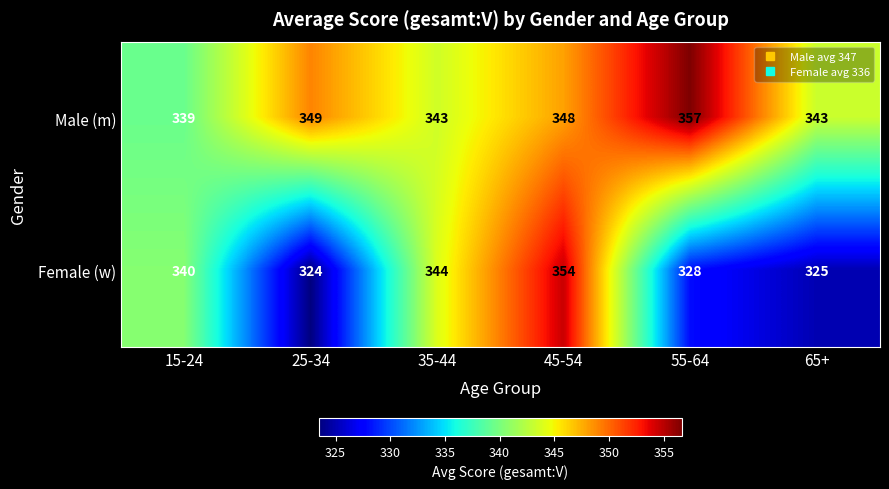

Reading left to right, transcribe all the data shown in this chart.

Male (m): 15-24=339	25-34=349	35-44=343	45-54=348	55-64=357	65+=343
Female (w): 15-24=340	25-34=324	35-44=344	45-54=354	55-64=328	65+=325